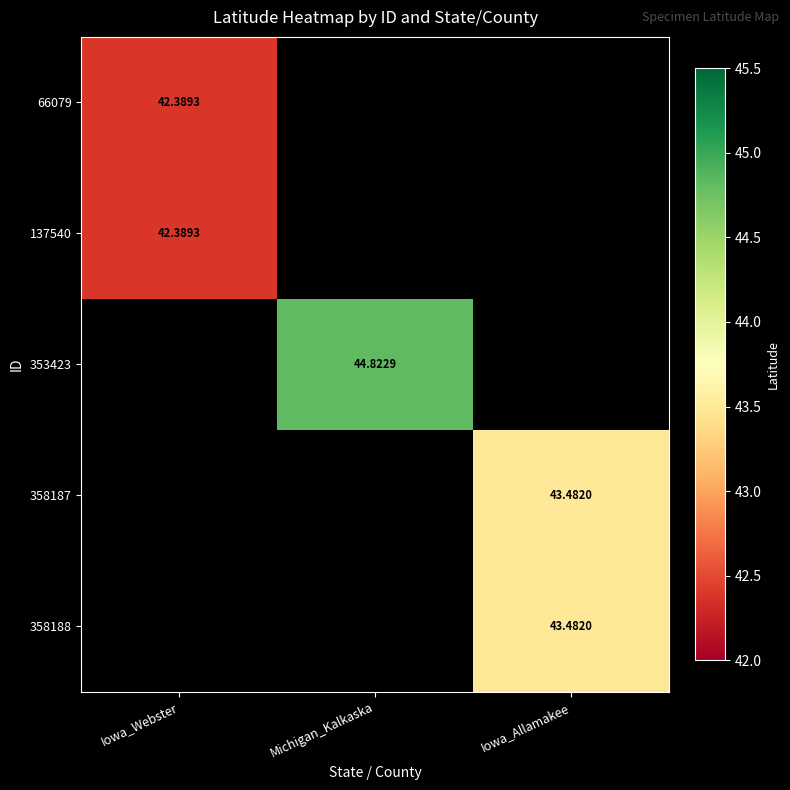

Is the value of 353423 at Michigan_Kalkaska greater than the value of 137540 at Iowa_Webster?

Yes